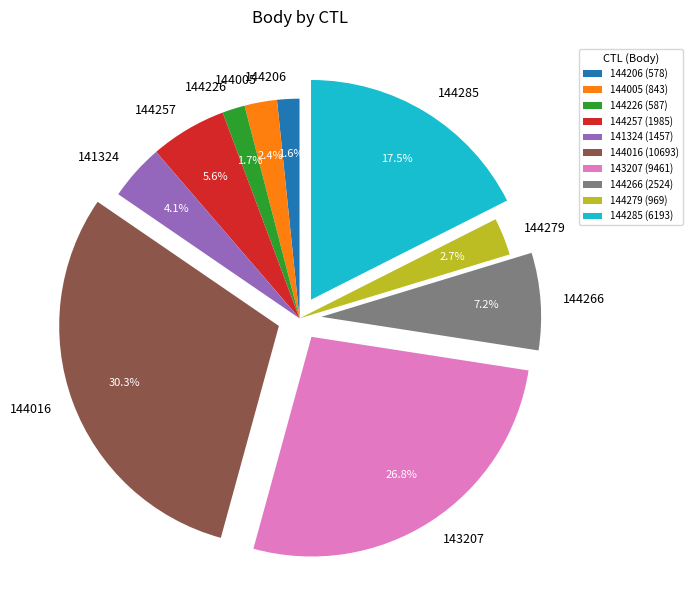

Is 144279 the majority of the pie?

No